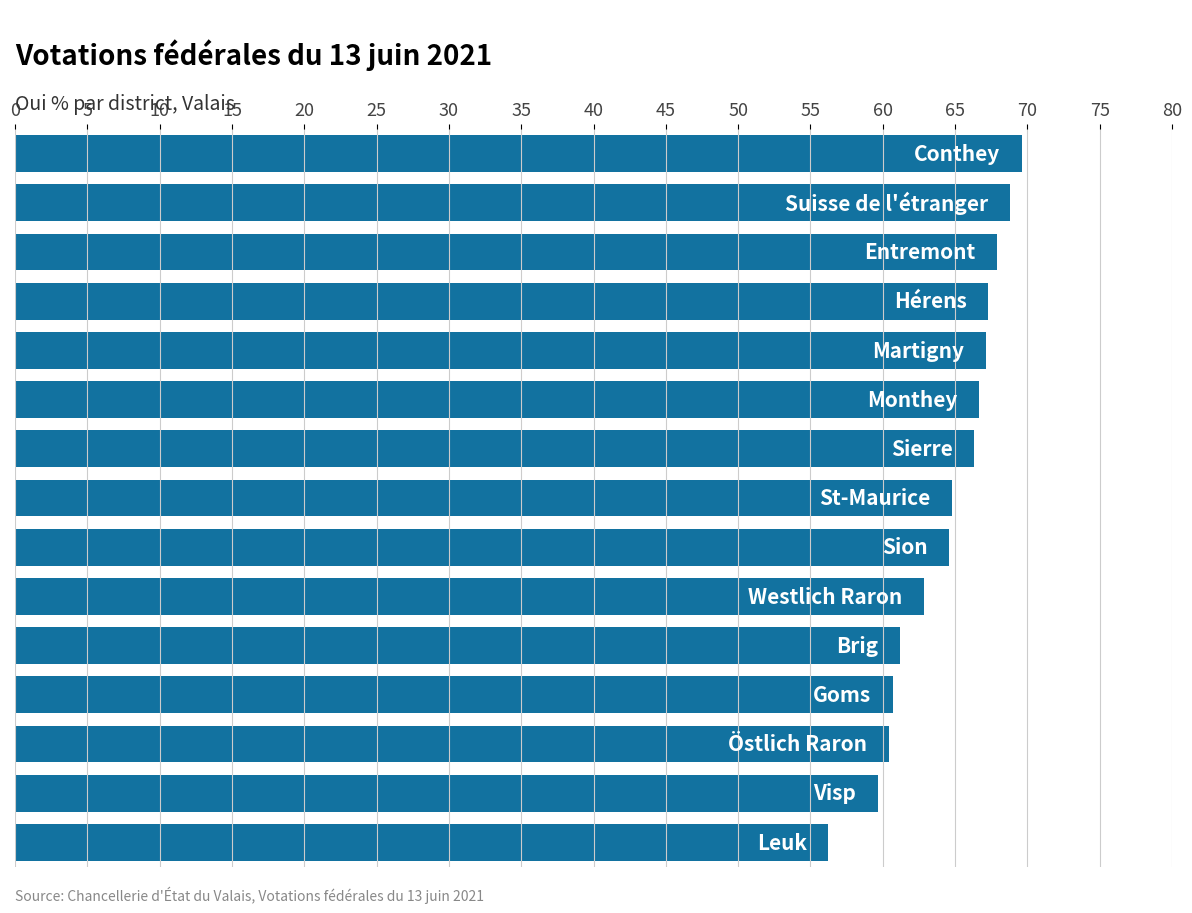

What is the value of the 5th bar from the top?

67.1